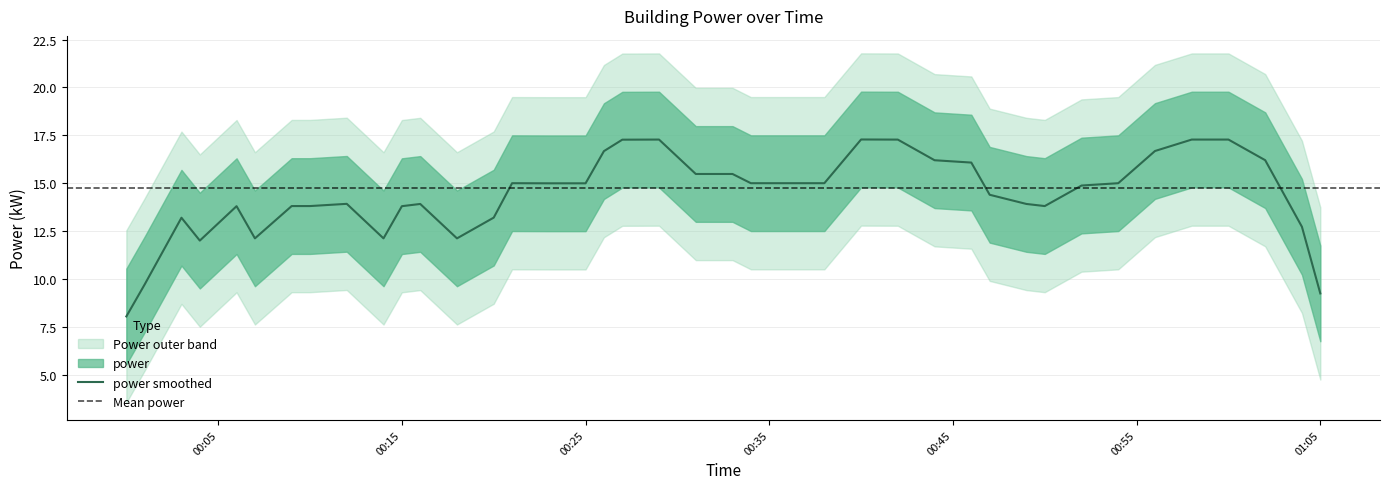

What is the minimum value for power smoothed?

8.0